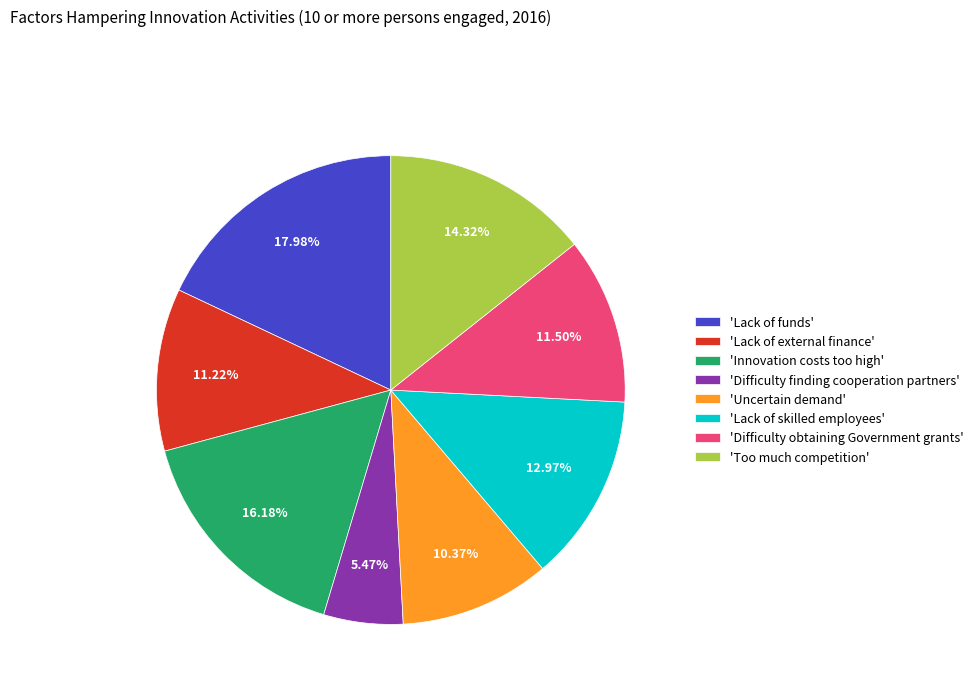

Which has a higher value, 'Lack of skilled employees' or 'Lack of funds'?

'Lack of funds'